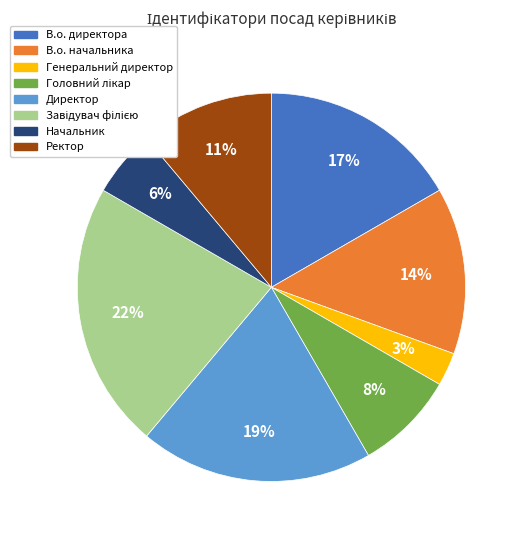

Between Начальник and Генеральний директор, which is larger?

Начальник